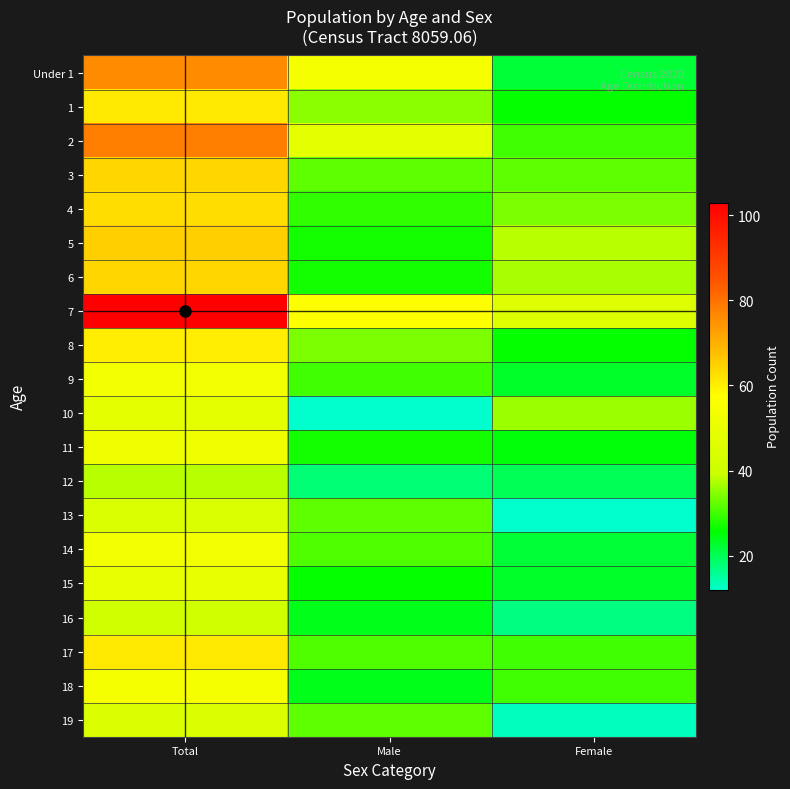

Which has a higher value, Female or Male?

Male